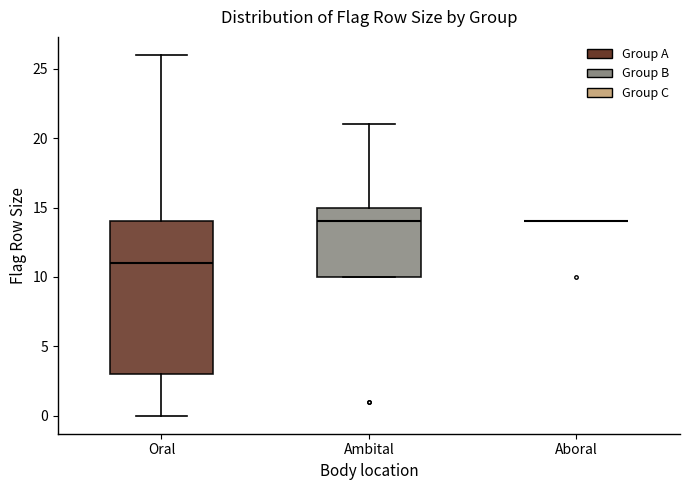

Comparing the boxes themselves (not the whiskers), which one is the tallest?

Oral